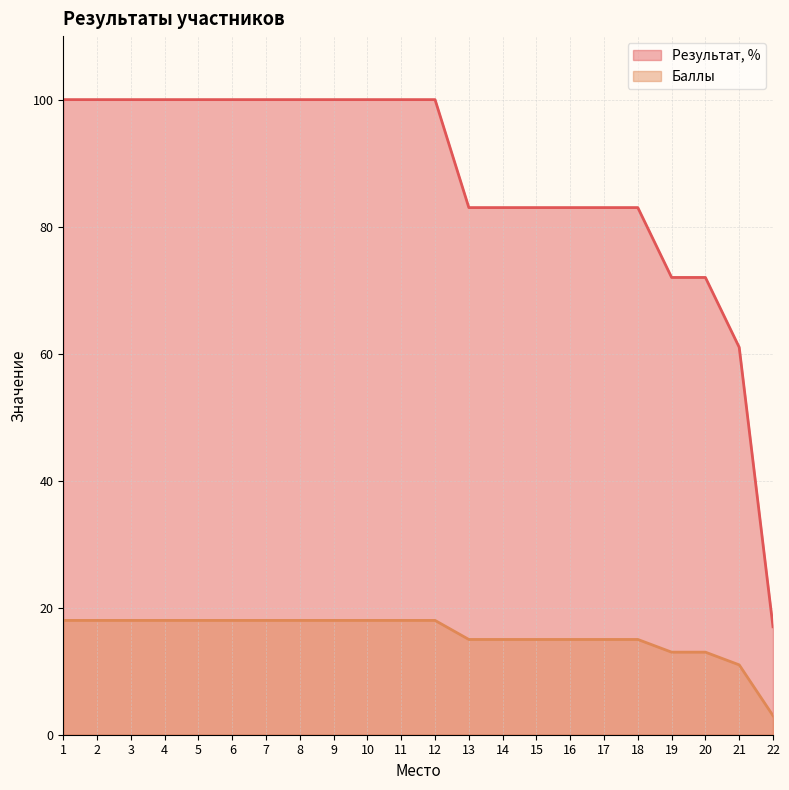

Is it true that Баллы equals 18 at 3?

True